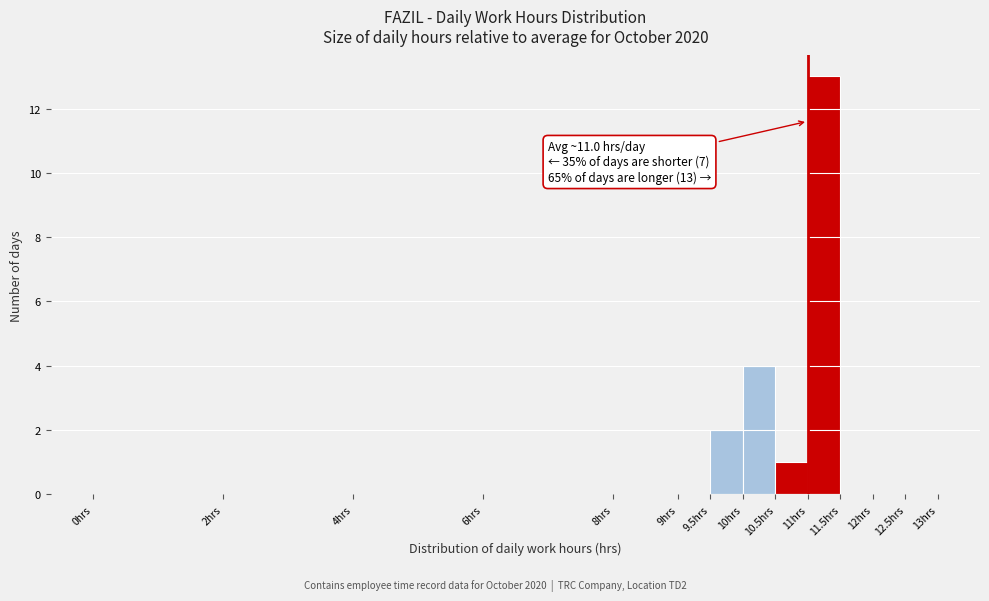

Which range on the x-axis has the tallest bar?

11.0 to 11.5